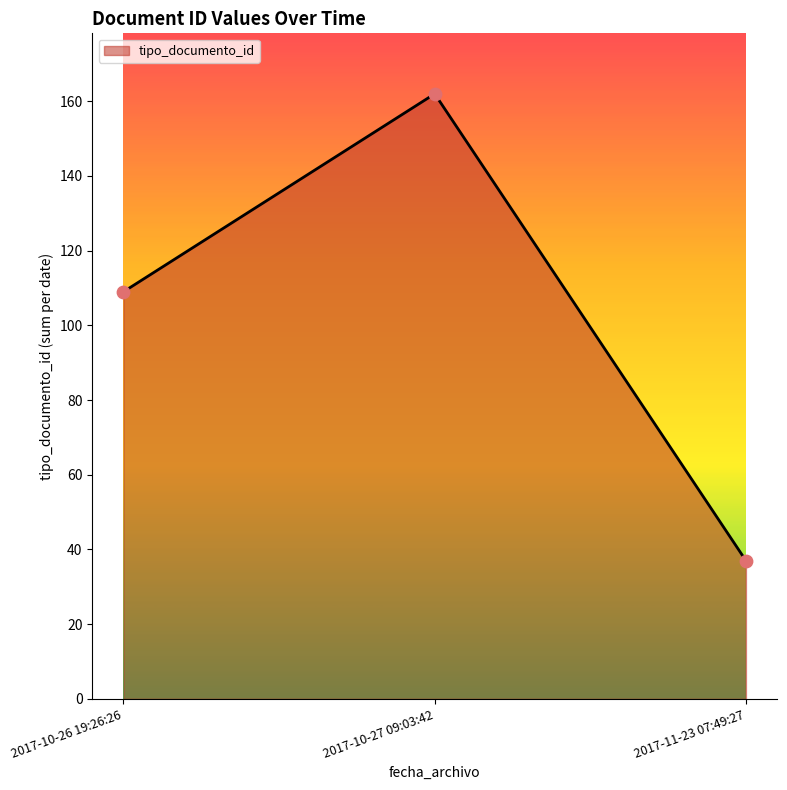

Which has a higher value, 2017-11-23 07:49:27 or 2017-10-27 09:03:42?

2017-10-27 09:03:42